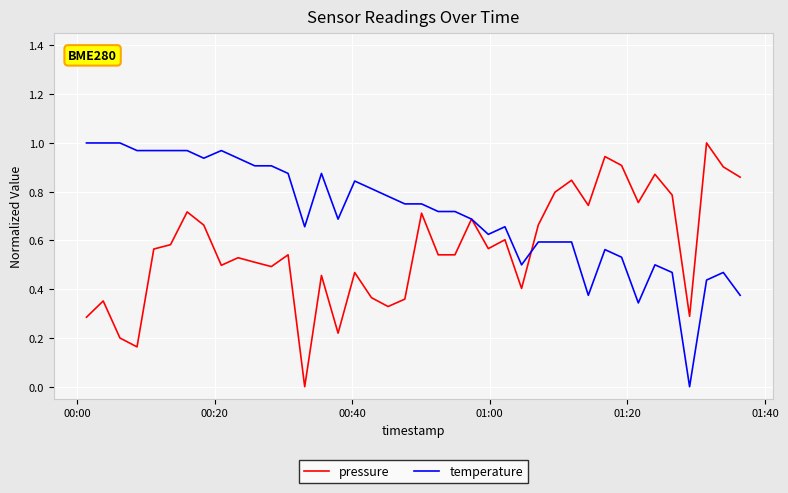

How many lines are shown in the chart?

2